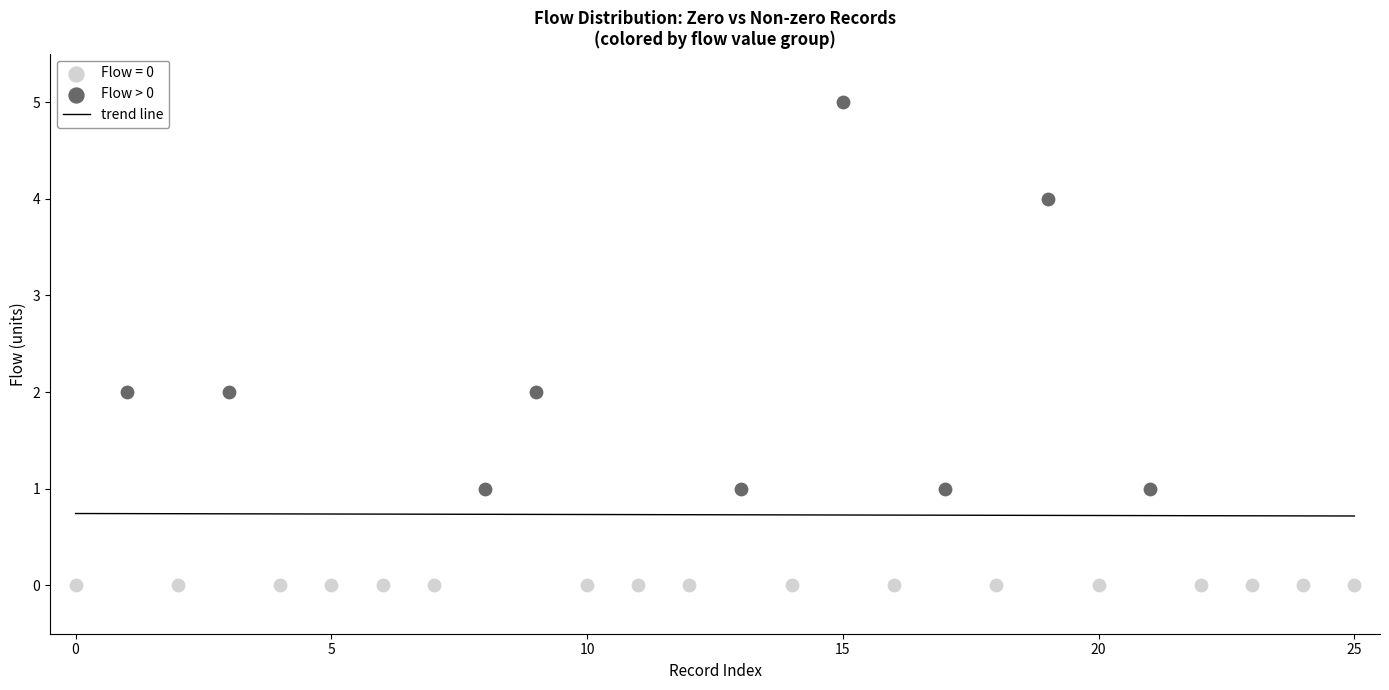

Which series contains the lowest Y value?

Flow = 0